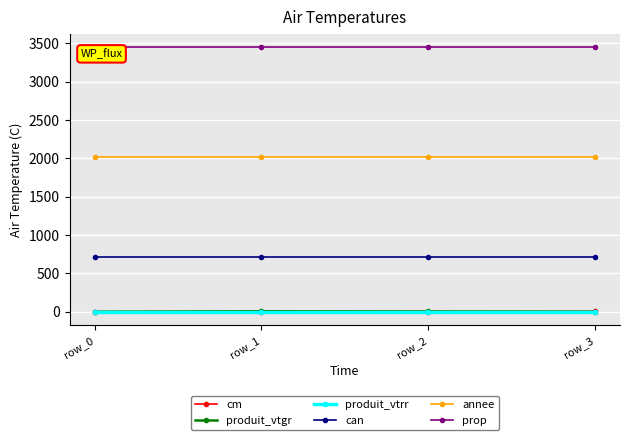

Is it true that can equals 713.0 at row_3?

True